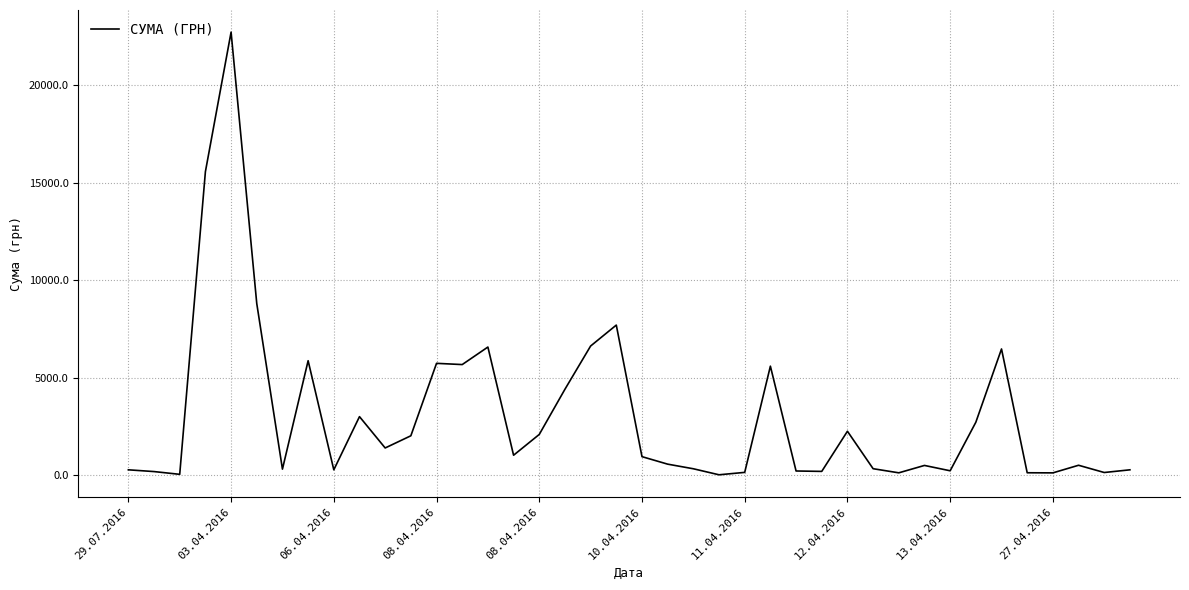

What is the maximum value shown in the chart?

22733.0